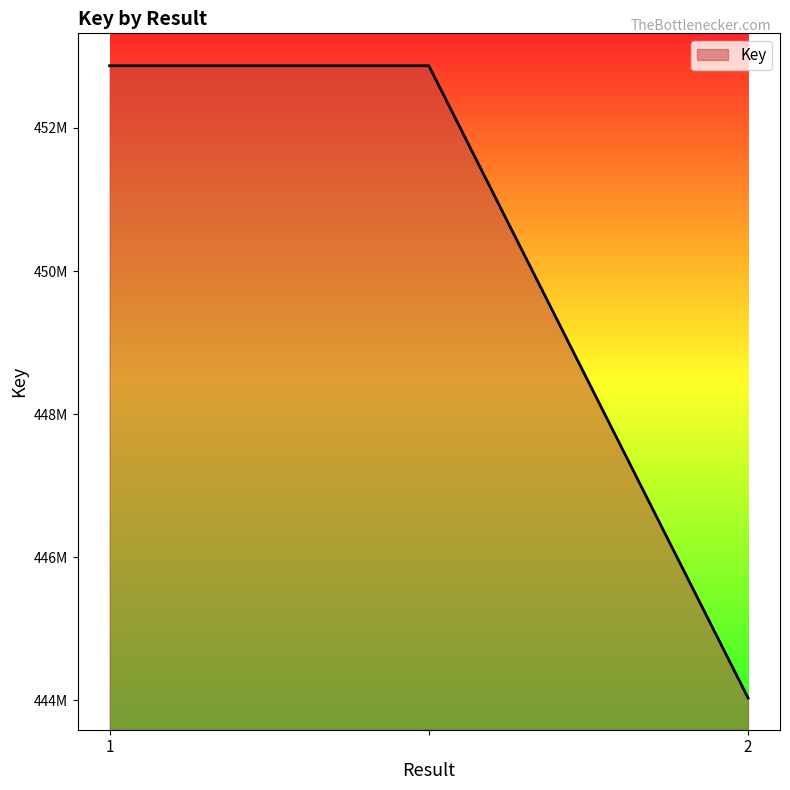

Does the chart display data point markers on the line(s)?

No